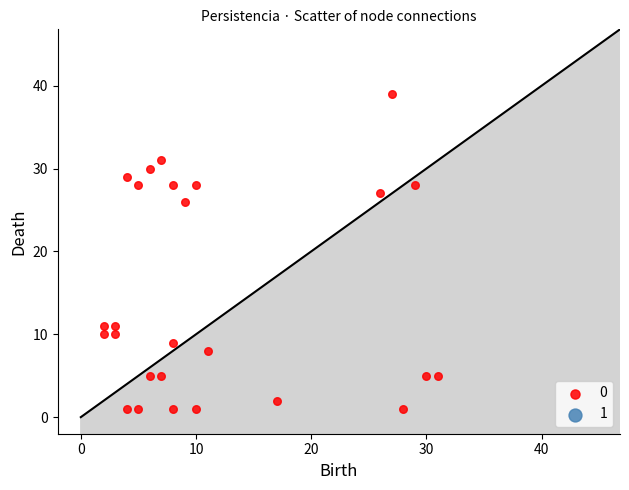

What Y value in the scatter plot is closest to 20?

26